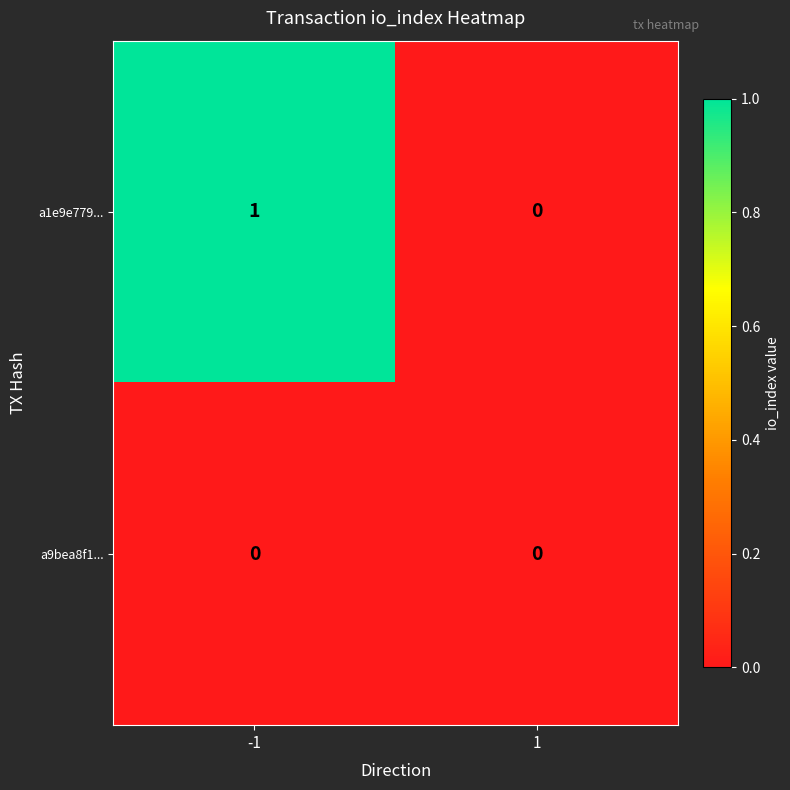

The a1e9e779... series shows 0 at 1. True or false?

True